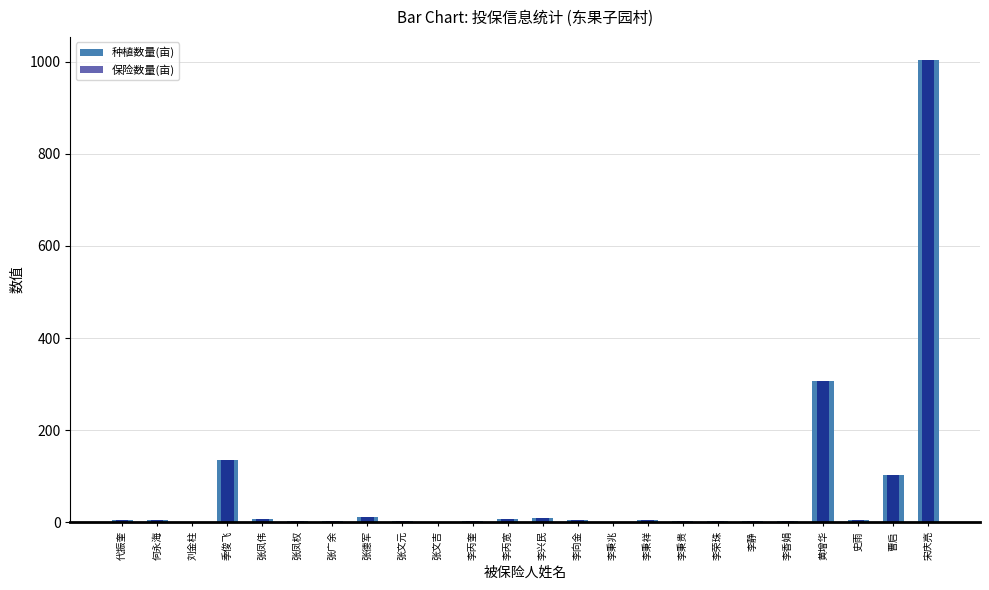

True or false: 种植数量(亩) has a value of 1003.9 at 宋庆亮.

True